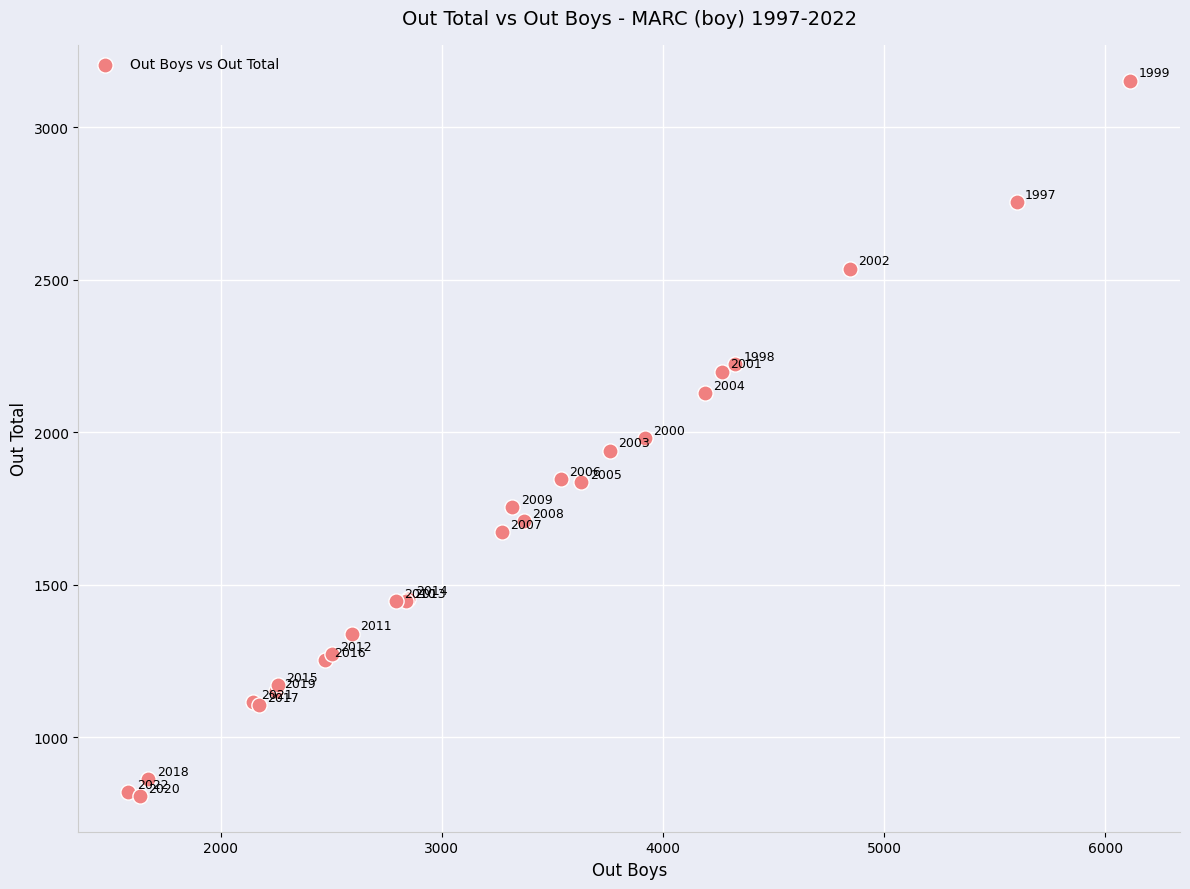

What Y value in the scatter plot is closest to 1980?

1981